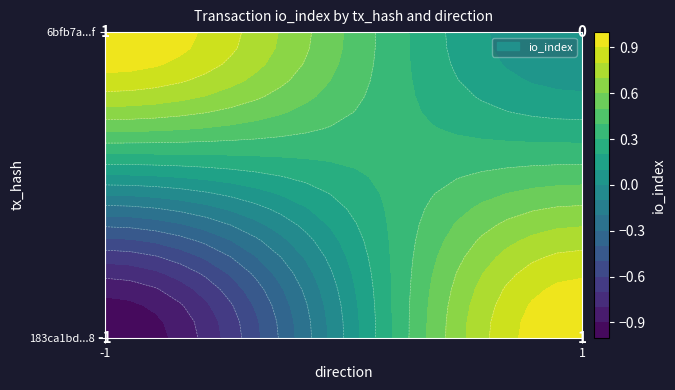

Between -1 and 1, which series saw the biggest shift?

183ca1bd306a5ed81d559c0482afc375f1daae8